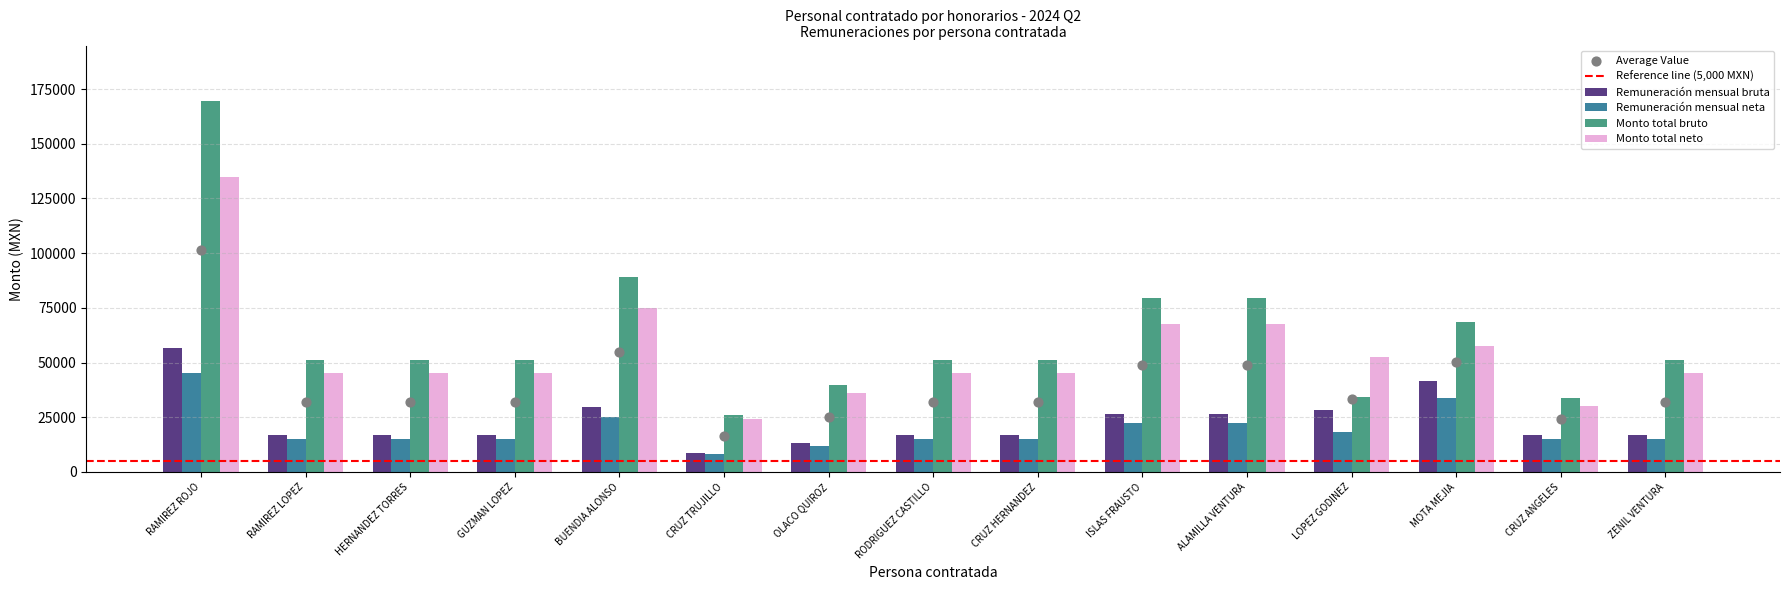

What is the total value across all series at LOPEZ GODINEZ?

133343.4